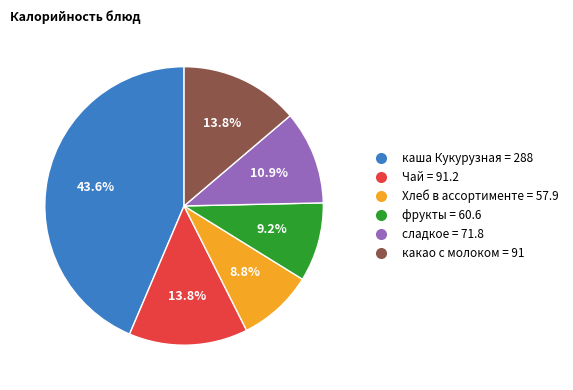

True or false: какао с молоком accounts for 20% of the total.

False